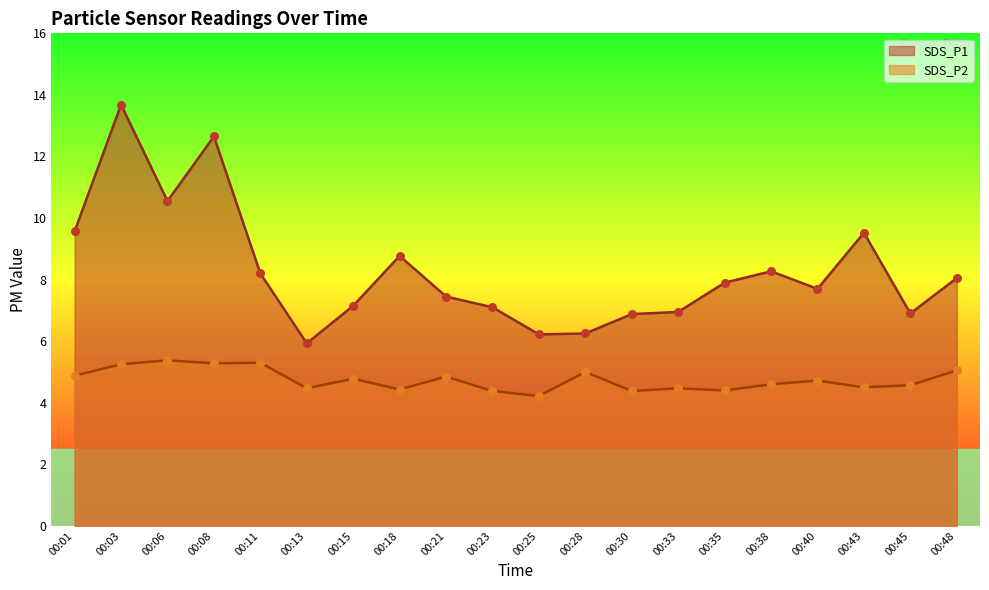

At which category is the sum across all series the highest?

00:03